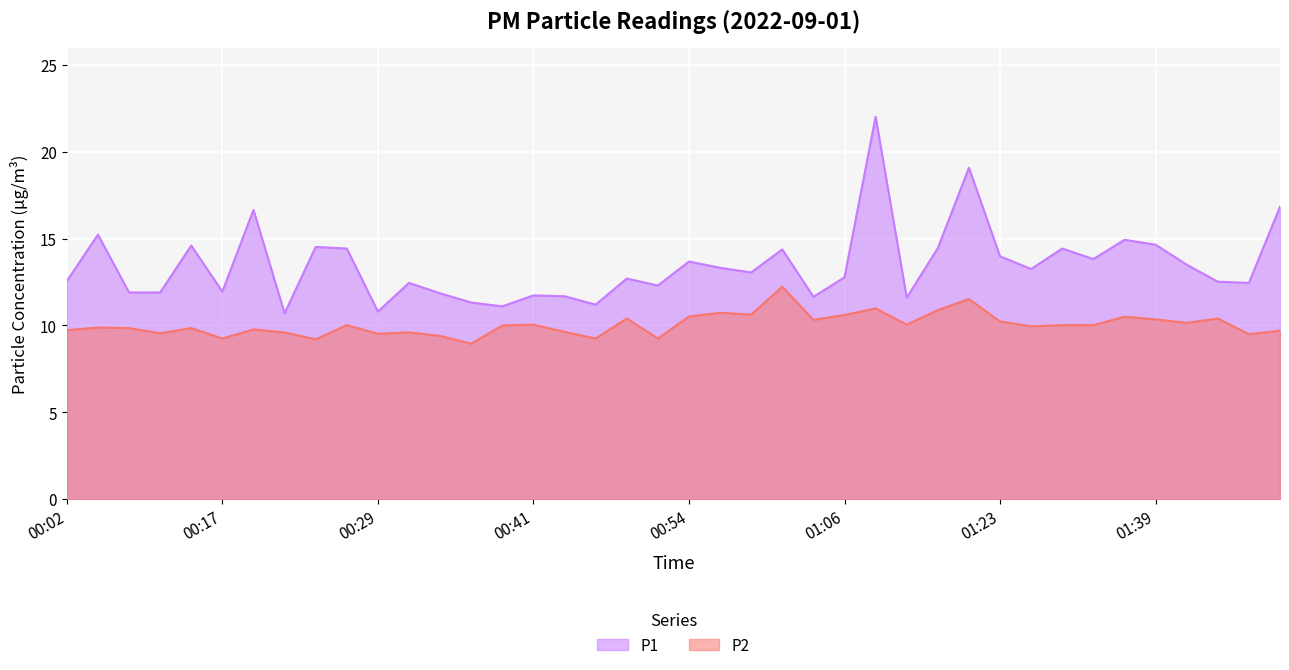

True or false: P2 and P1 intersect in this chart.

False